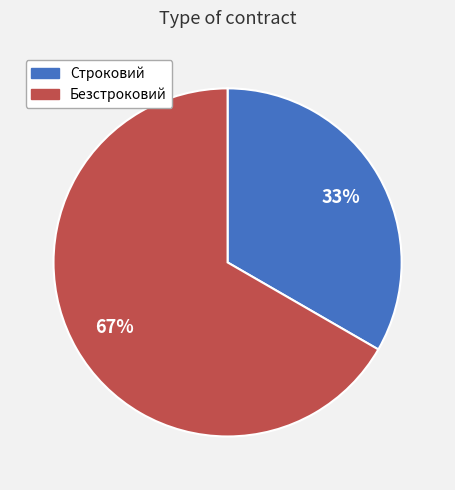

Combined, do Строковий and Безстроковий account for over 50%?

Yes